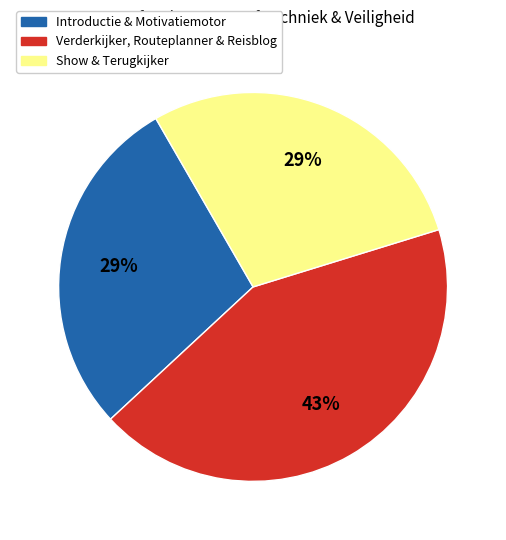

Which slice is the largest?

Verderkijker, Routeplanner & Reisblog